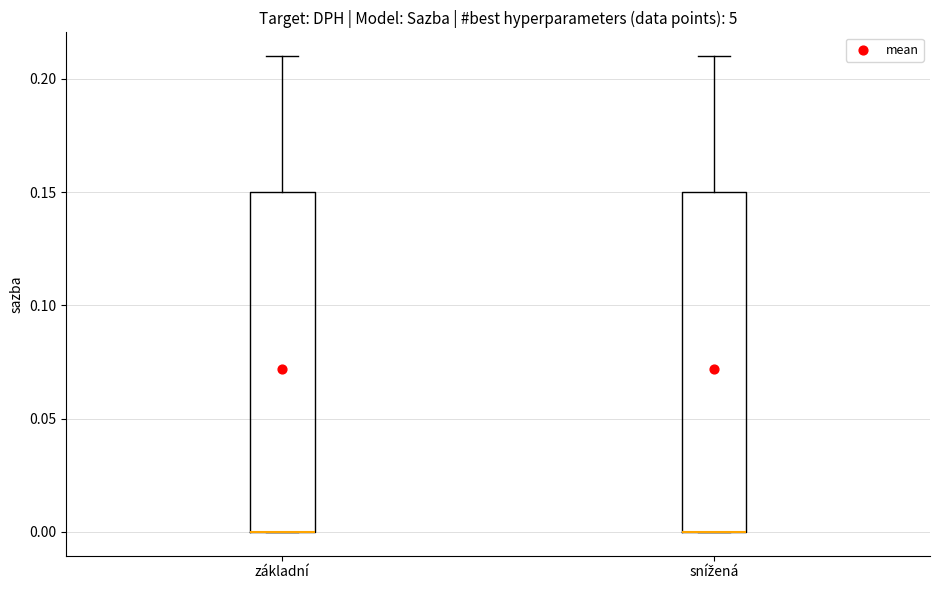

Reading left to right, transcribe this box plot: for each box, give where its median line is, the range the box spans, and where its two whiskers end, as read against the y-axis. The values are not printed on the chart, so give them approximately, as read against the axis.

základní: median 0.00 (drawn on the box's lower edge), box 0.00 to 0.15, whiskers 0.00 to 0.21
snížená: median 0.00 (drawn on the box's lower edge), box 0.00 to 0.15, whiskers 0.00 to 0.21